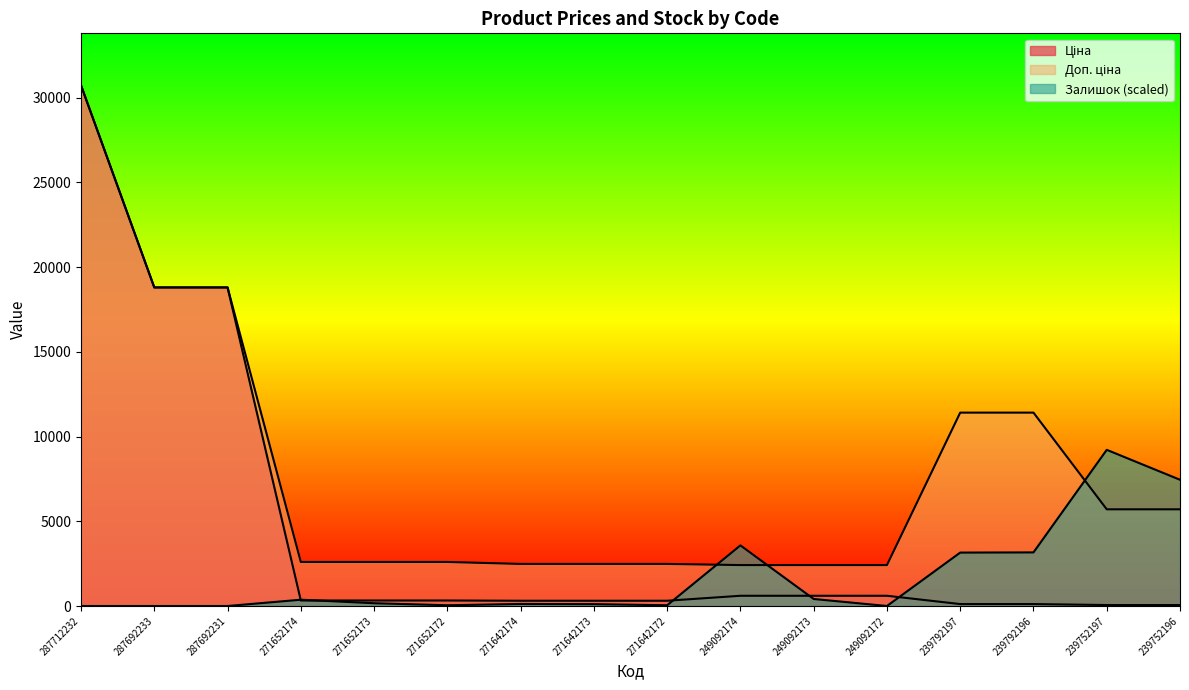

The value of Залишок at 287692231 is -3615.4. True or false?

False